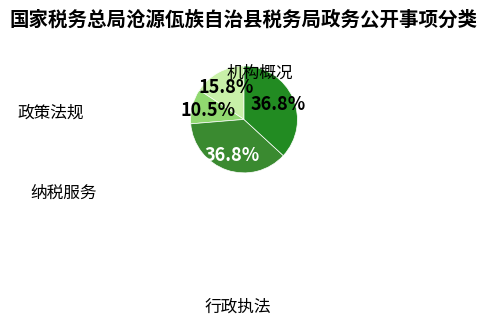

Count the number of slices in the pie.

4